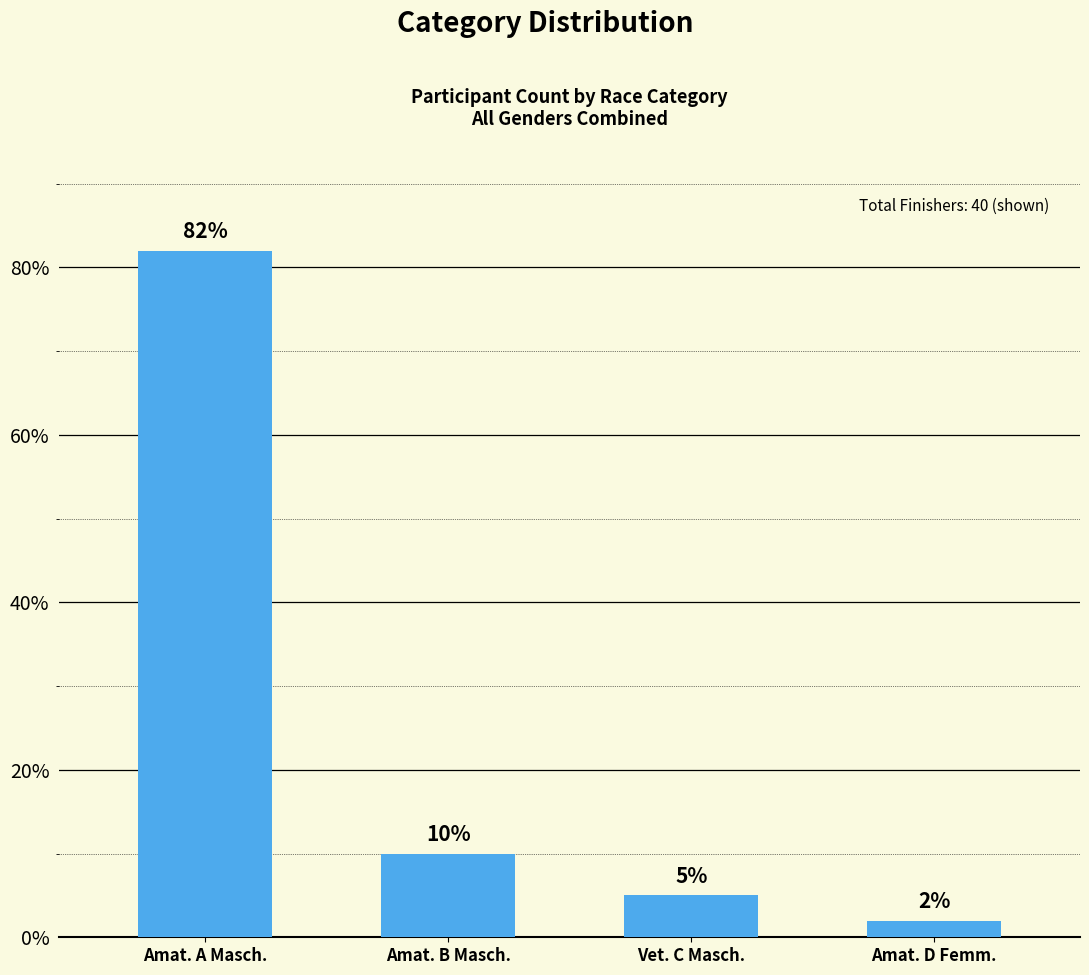

List the labels in order of value, largest first.

Amat. A Masch., Amat. B Masch., Vet. C Masch., Amat. D Femm.